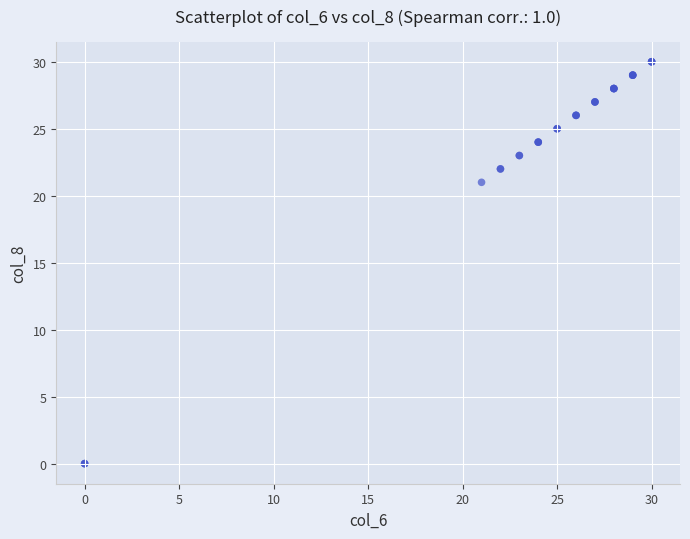

What Y value in the scatter plot is closest to 15?

21